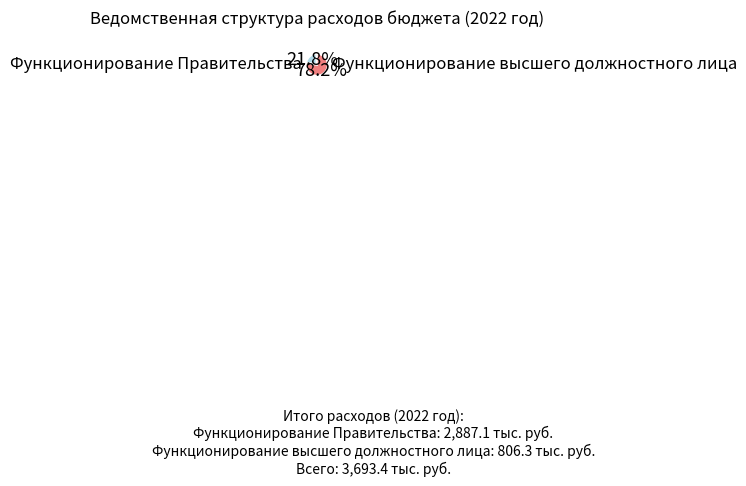

How many segments does this pie chart have?

2